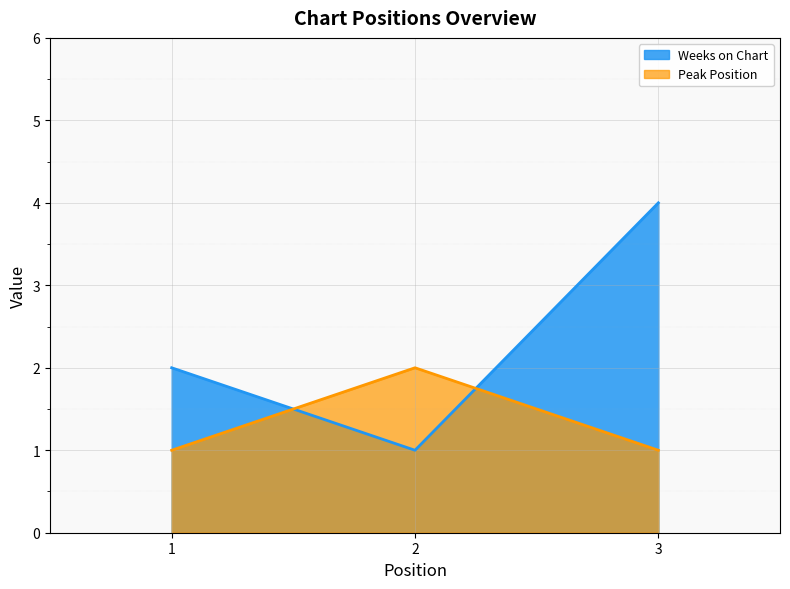

How many values in the Peak Position series exceed 1?

1